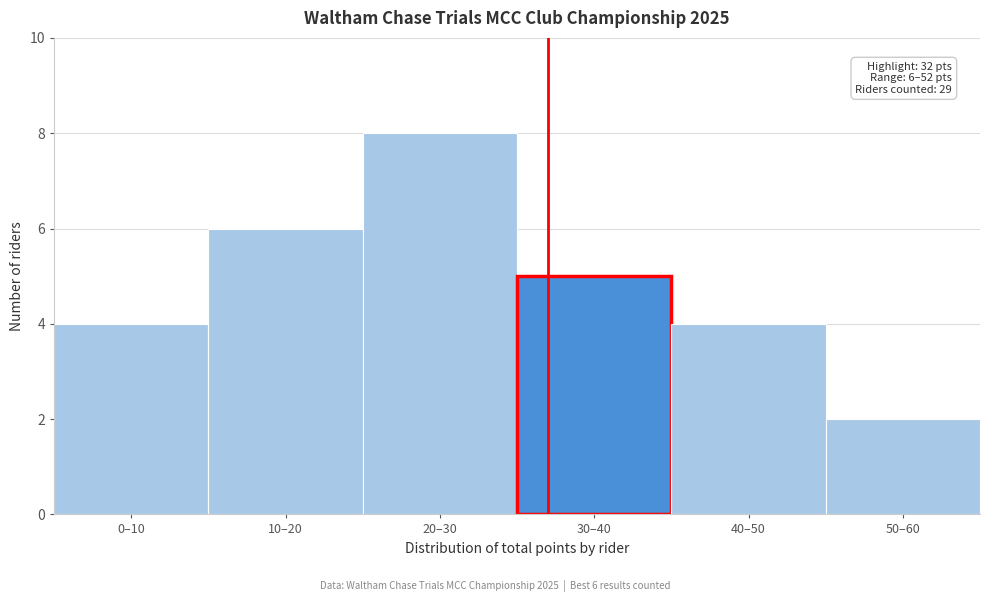

Reading left to right, what are all the values shown in this chart?

4	6	8	5	4	2